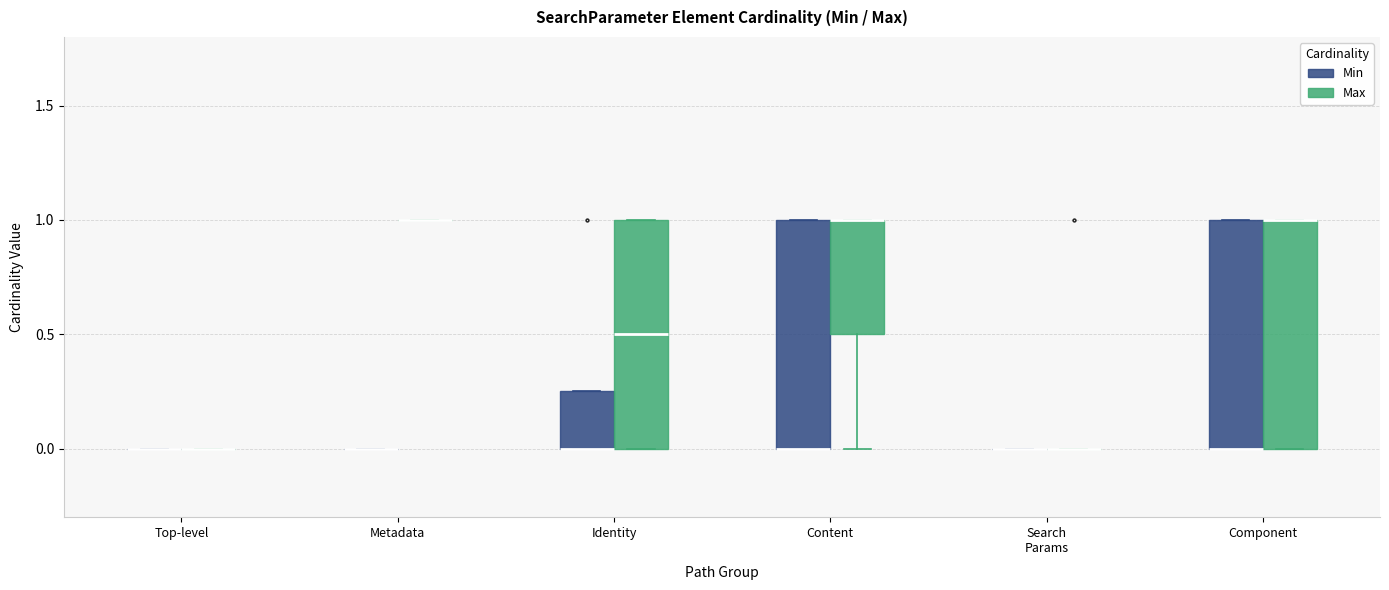

Reading left to right, transcribe this box plot: for each box, give where its median line is, the range the box spans, and where its two whiskers end, as read against the y-axis. The values are not printed on the chart, so give them approximately, as read against the axis.

Top-level (Min): box collapsed to a line at 0.00, whiskers 0.00 to 0.00
Top-level (Max): box collapsed to a line at 0.00, whiskers 0.00 to 0.00
Metadata (Min): box collapsed to a line at 0.00, whiskers 0.00 to 0.00
Metadata (Max): box collapsed to a line at 1.00, whiskers 1.00 to 1.00
Identity (Min): median 0.00 (drawn on the box's lower edge), box 0.00 to 0.25, whiskers 0.00 to 0.25
Identity (Max): median 0.50, box 0.00 to 1.00, whiskers 0.00 to 1.00
Content (Min): median 0.00 (drawn on the box's lower edge), box 0.00 to 1.00, whiskers 0.00 to 1.00
Content (Max): median 1.00 (drawn on the box's upper edge), box 0.50 to 1.00, whiskers 0.00 to 1.00
Search Params (Min): box collapsed to a line at 0.00, whiskers 0.00 to 0.00
Search Params (Max): box collapsed to a line at 0.00, whiskers 0.00 to 0.00
Component (Min): median 0.00 (drawn on the box's lower edge), box 0.00 to 1.00, whiskers 0.00 to 1.00
Component (Max): median 1.00 (drawn on the box's upper edge), box 0.00 to 1.00, whiskers 0.00 to 1.00